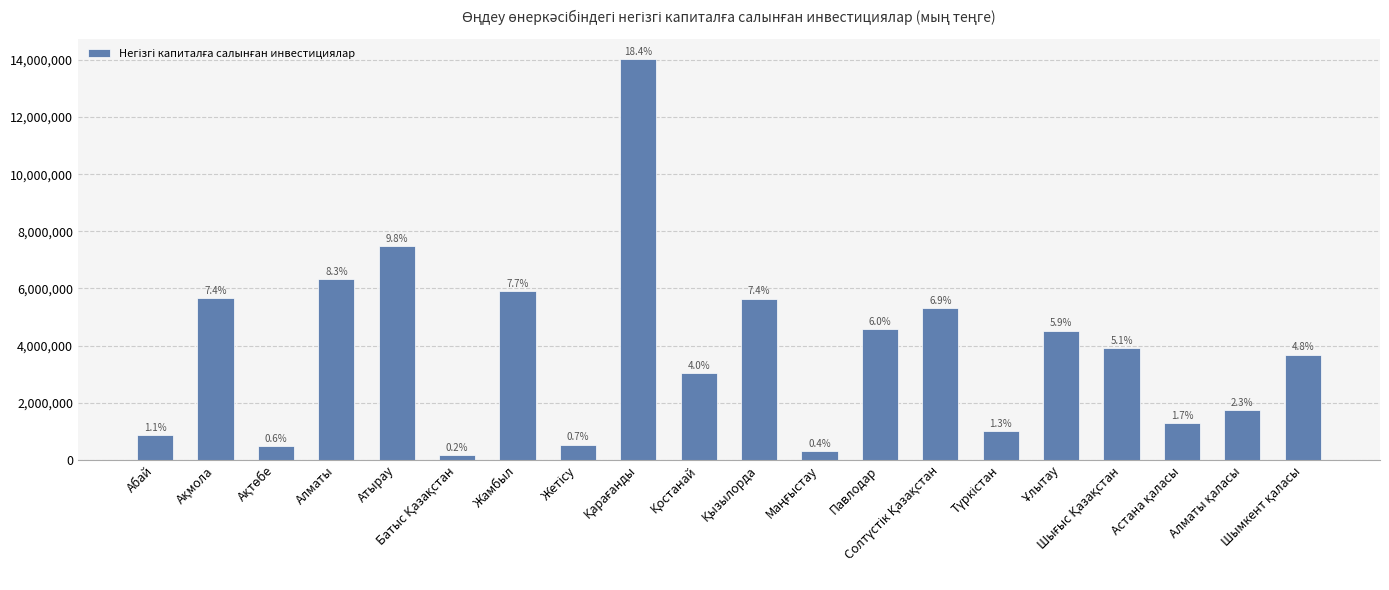

How many bars are there in total?

20